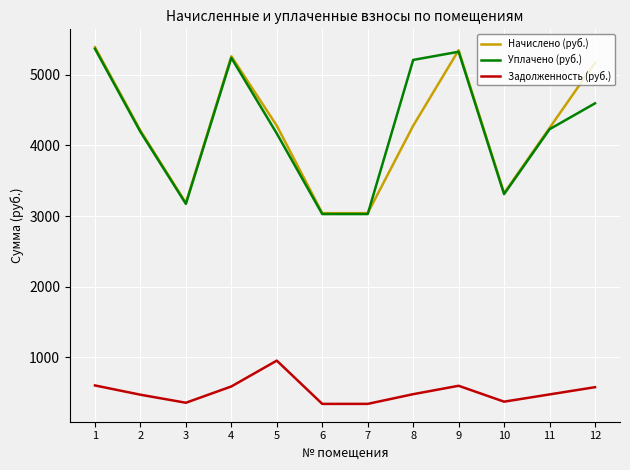

True or false: Задолженность (руб.) and Начислено (руб.) cross at least once.

False